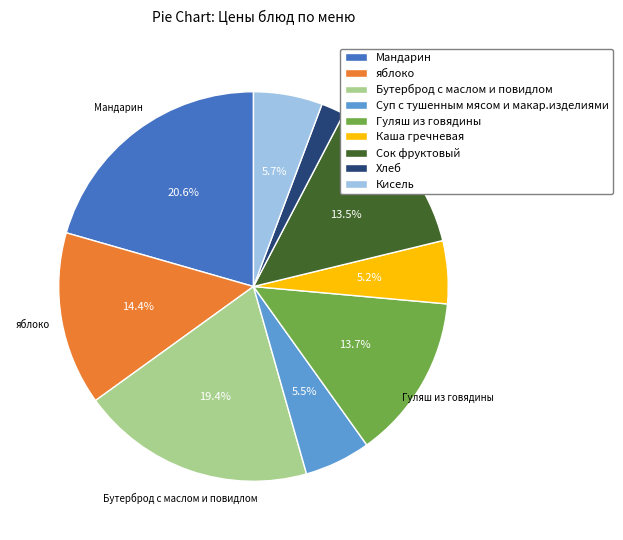

Which has a higher value, Бутерброд с маслом и повидлом or Суп с тушенным мясом и макар.изделиями?

Бутерброд с маслом и повидлом